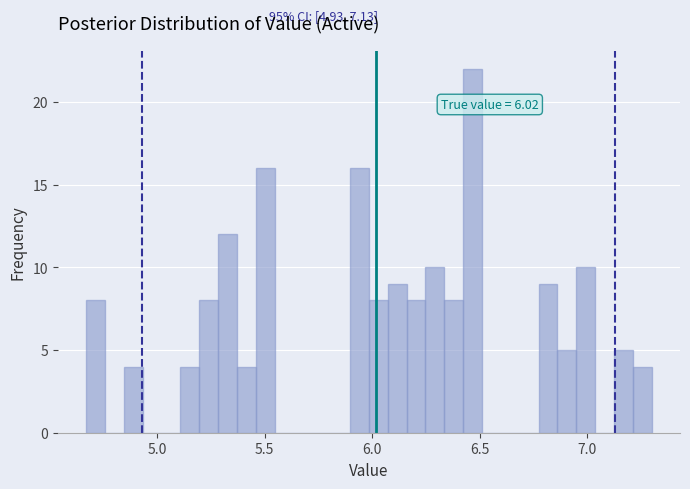

Read against the x-axis, roughly where is the centre of the tallest bar?

6.45